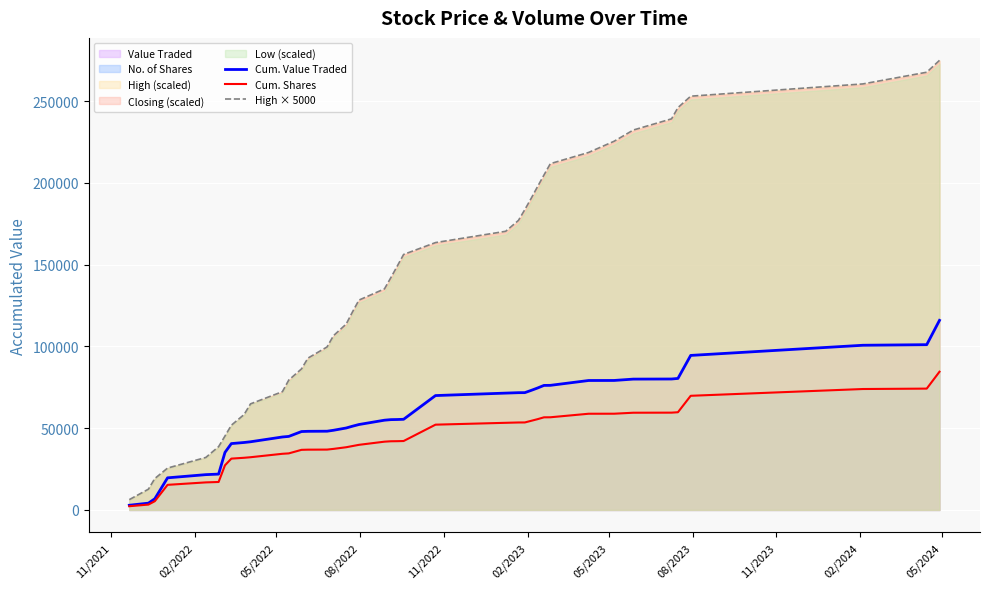

What is the maximum value for Cum. Value Traded?

115903.0